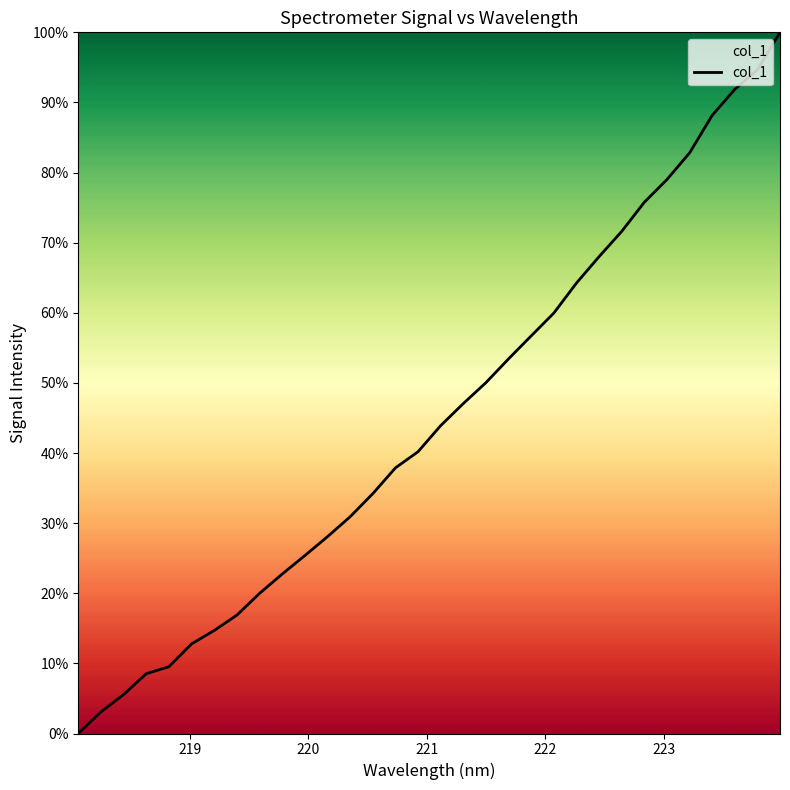

What is the difference between the maximum and minimum values?

100.0